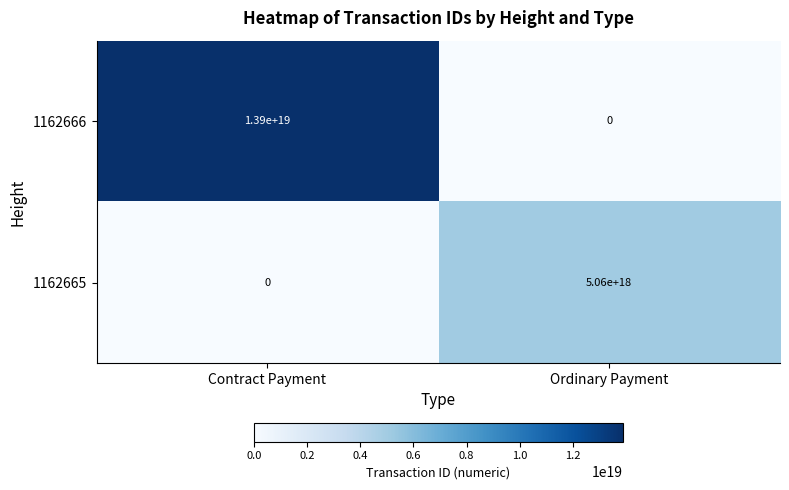

Which category has the highest value in the 1162666 series?

Contract Payment